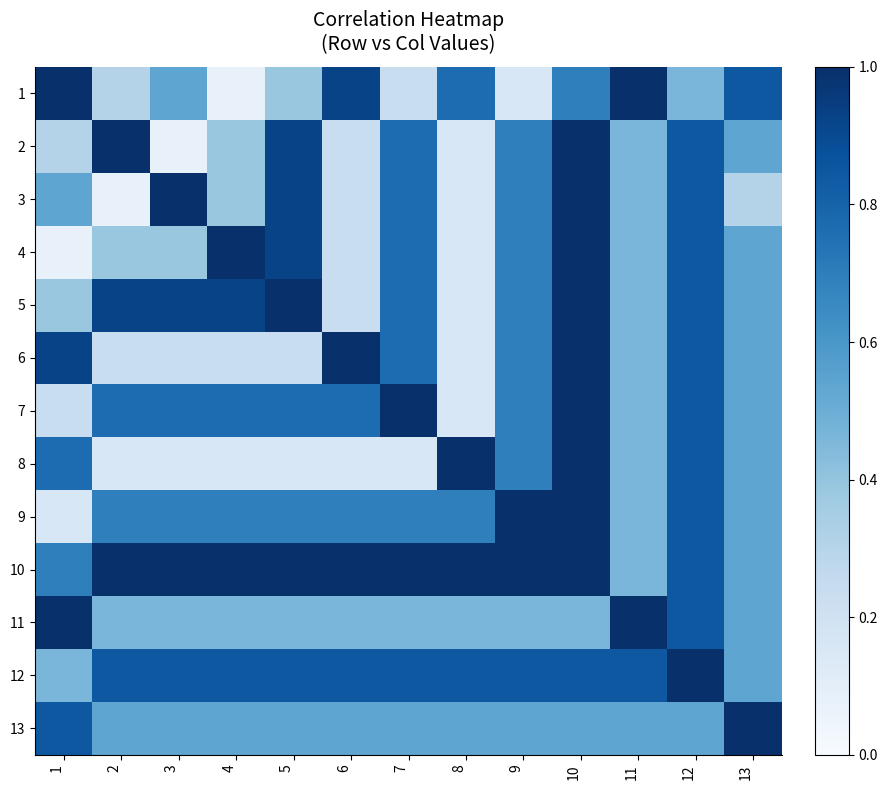

Count the number of categories in the chart.

13